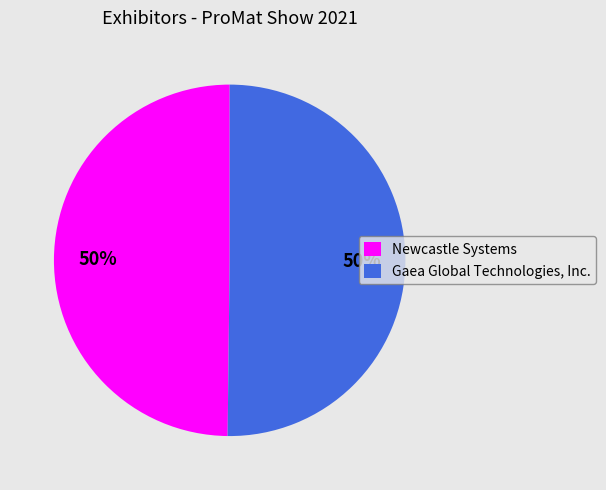

To the nearest percent, what is the combined percentage of Newcastle Systems and Gaea Global Technologies, Inc.?

100%